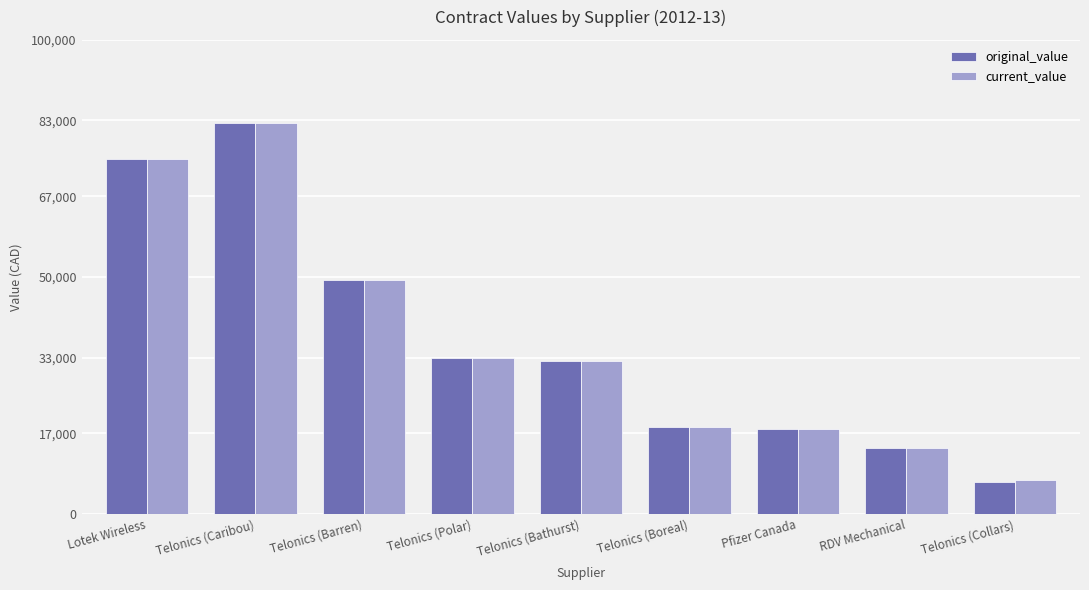

Is it true that current_value equals 43106 at Lotek Wireless?

False